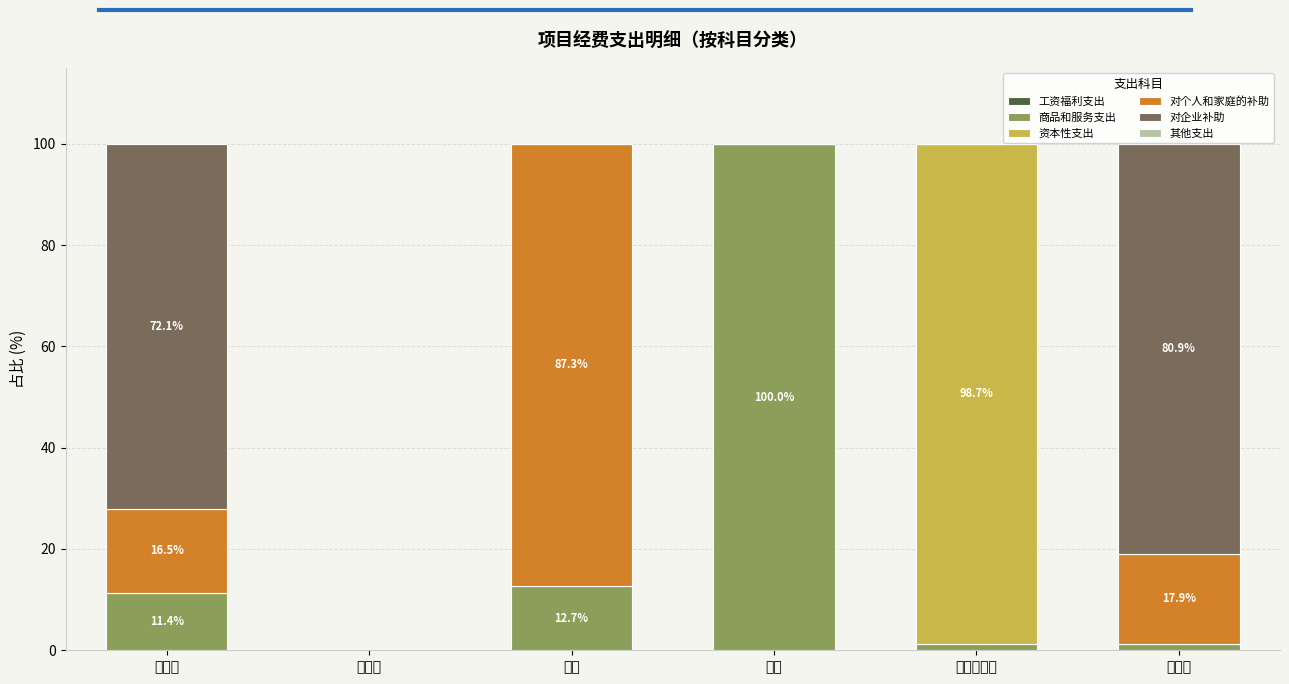

What is the highest value of the 商品和服务支出 series?

100.0